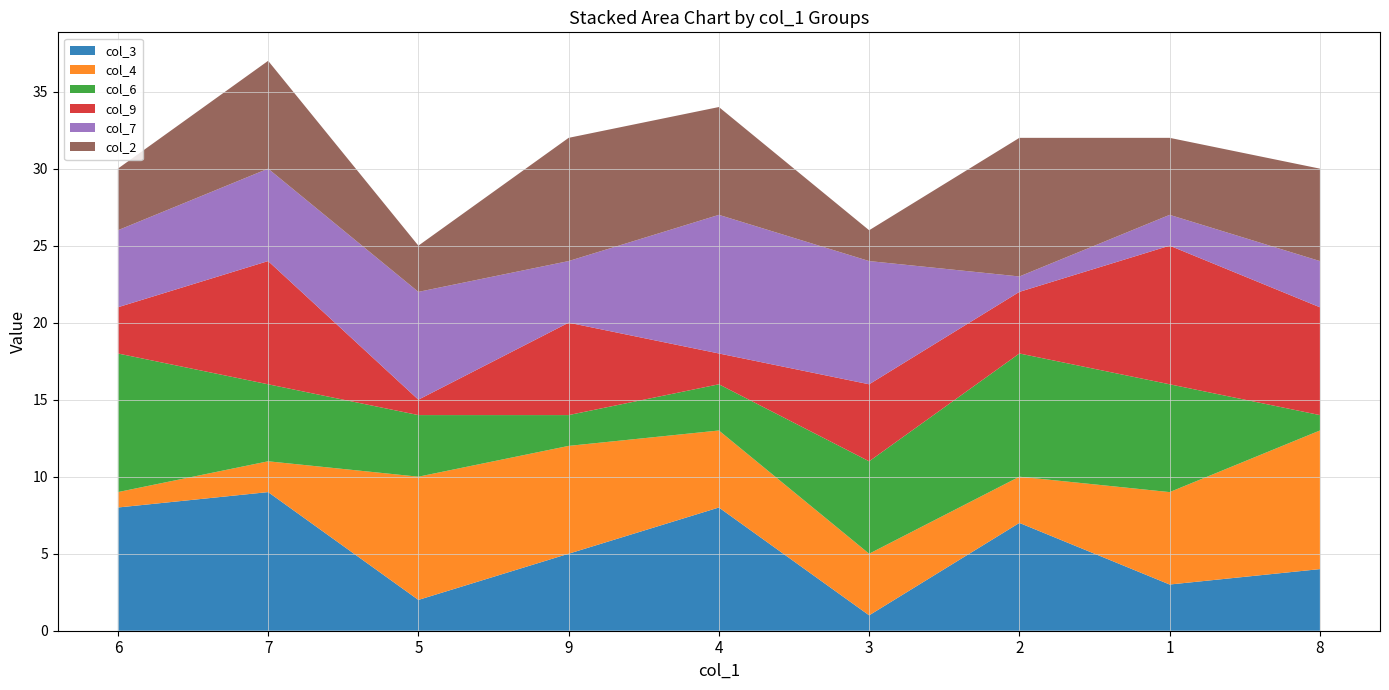

Reading left to right, transcribe all the data shown in this chart.

col_3: 6=8	7=9	5=2	9=5	4=8	3=1	2=7	1=3	8=4
col_4: 6=1	7=2	5=8	9=7	4=5	3=4	2=3	1=6	8=9
col_6: 6=9	7=5	5=4	9=2	4=3	3=6	2=8	1=7	8=1
col_9: 6=3	7=8	5=1	9=6	4=2	3=5	2=4	1=9	8=7
col_7: 6=5	7=6	5=7	9=4	4=9	3=8	2=1	1=2	8=3
col_2: 6=4	7=7	5=3	9=8	4=7	3=2	2=9	1=5	8=6